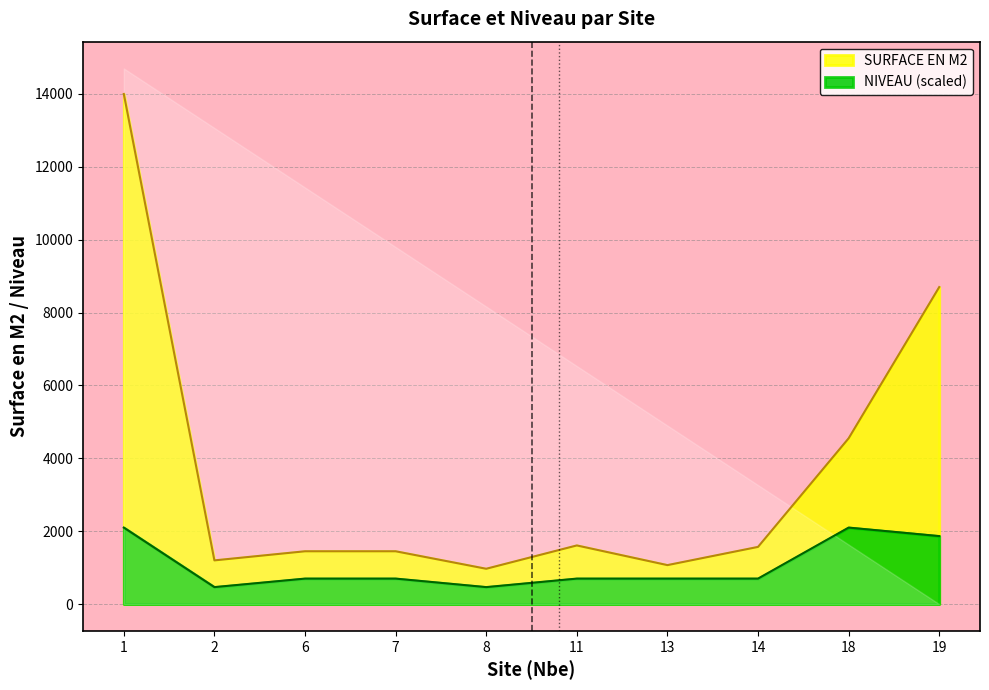

True or false: NIVEAU has more than 2 interior local peaks.

False